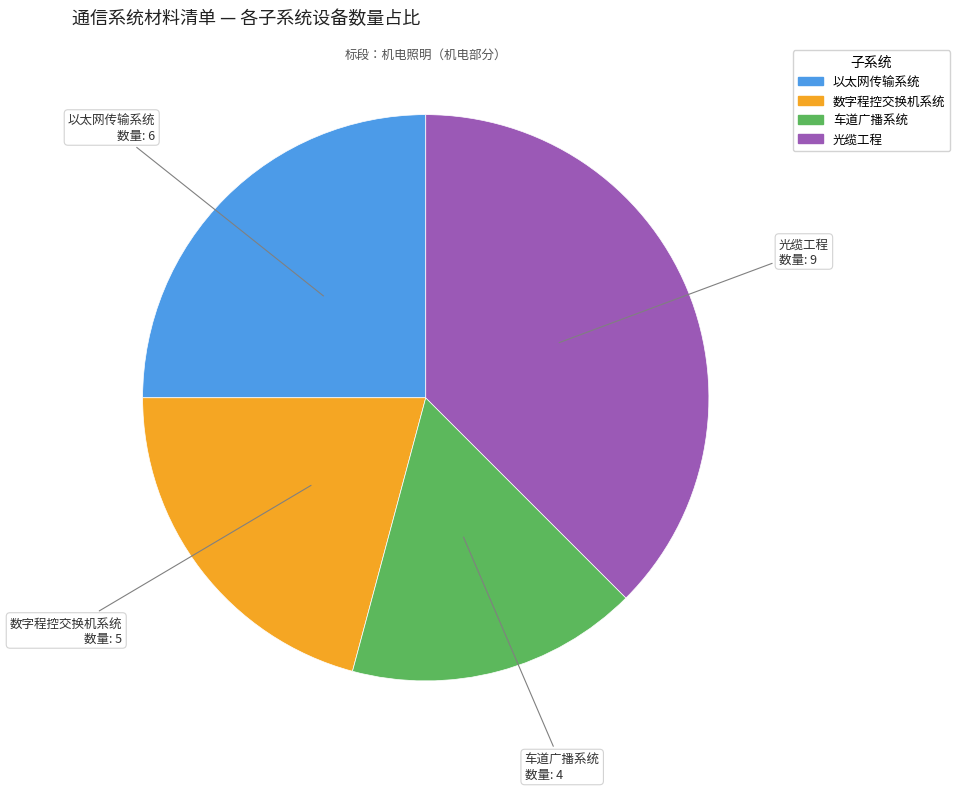

Is there any slice that represents more than half of the pie?

No